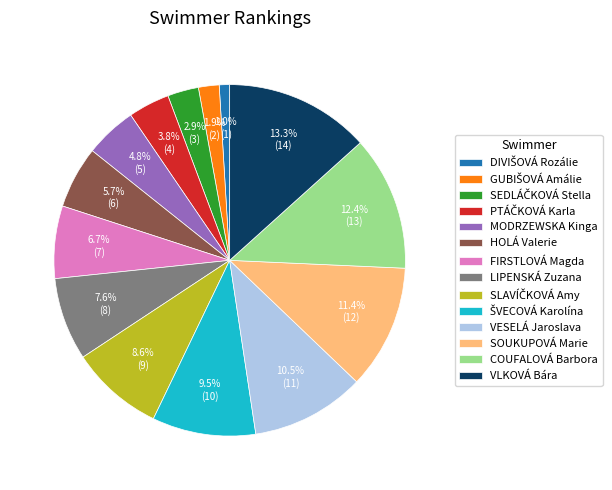

Does MODRZEWSKA Kinga represent more than half of the total?

No